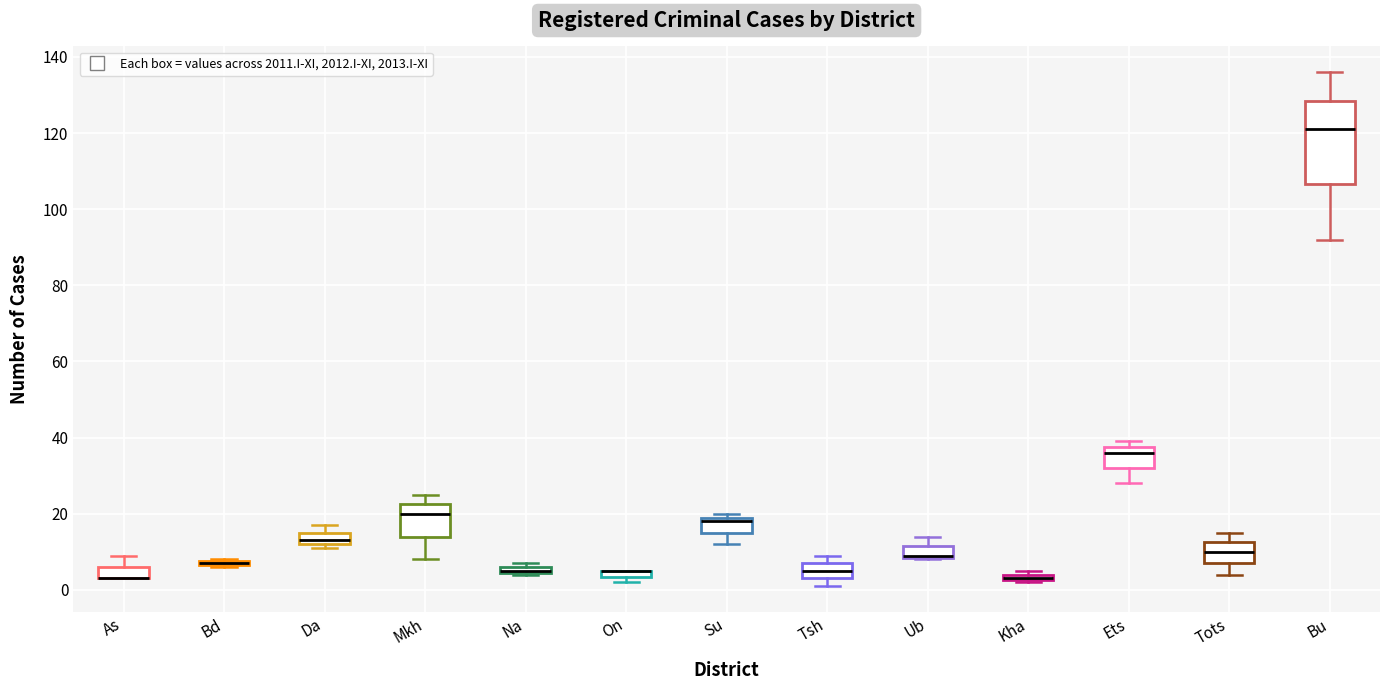

Where is the lower edge of the box for As on the y-axis? The values are not printed on the chart, so give them approximately, as read against the axis.

4